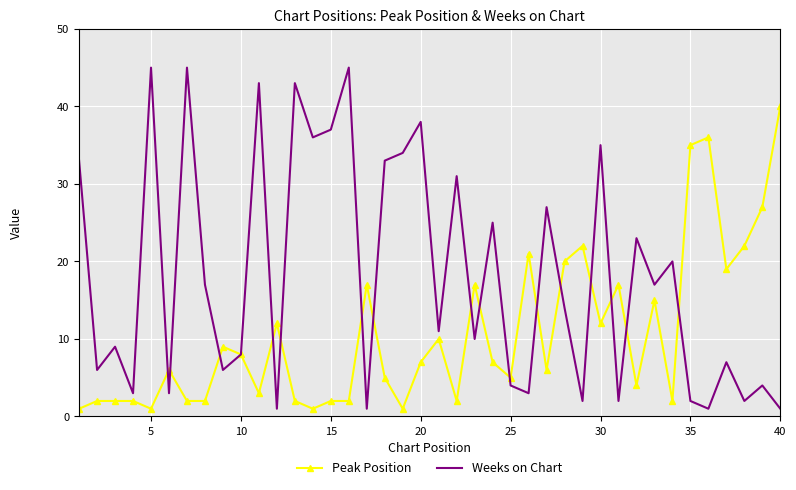

What is the average value of the Weeks on Chart series?

18